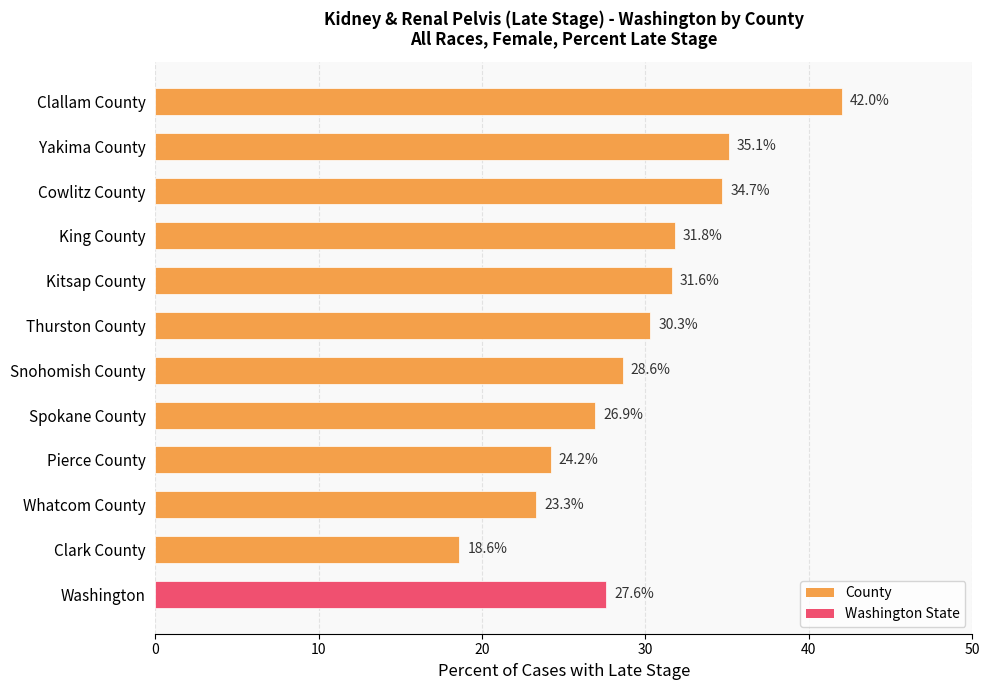

How many data points are less than 30?

6